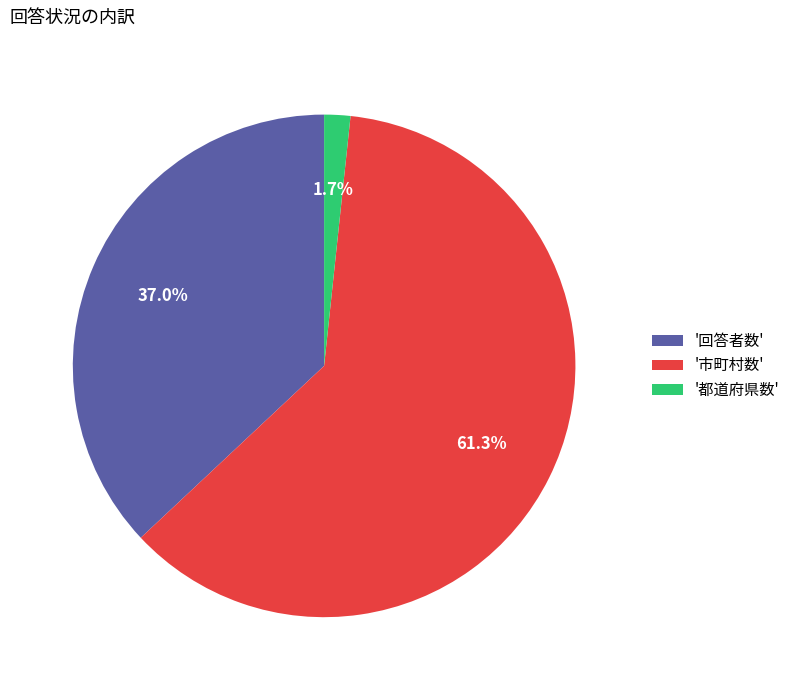

Which slice is the largest?

'市町村数'